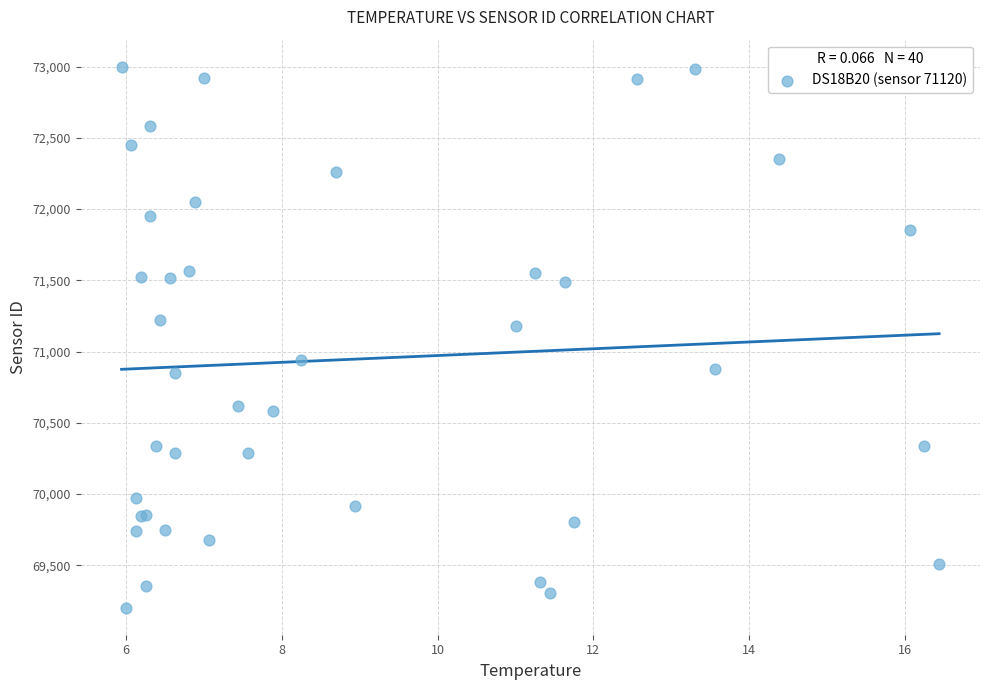

What Y value in the scatter plot is closest to 71100?

71176.9